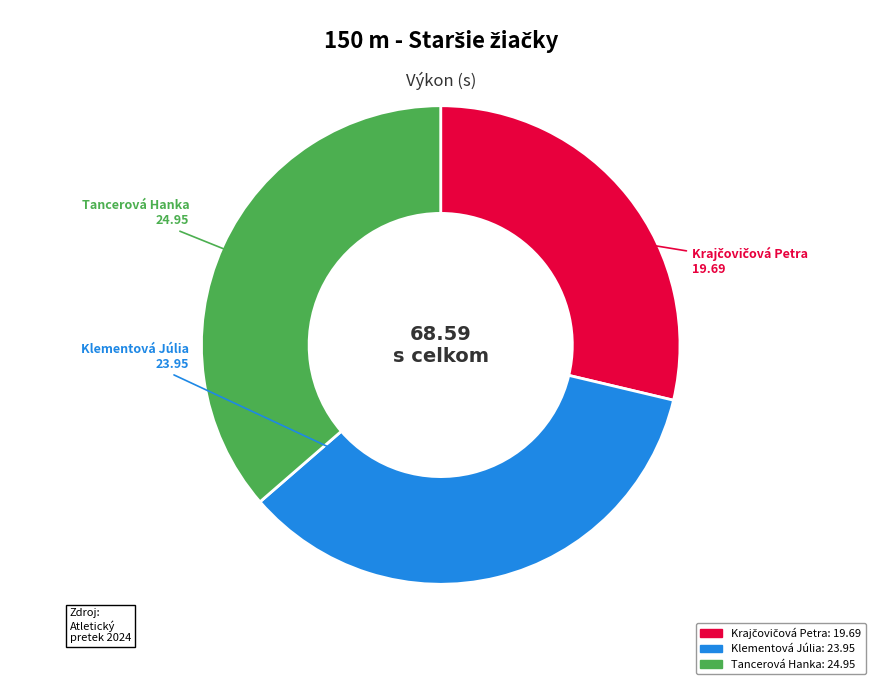

Count the number of slices in the pie.

3